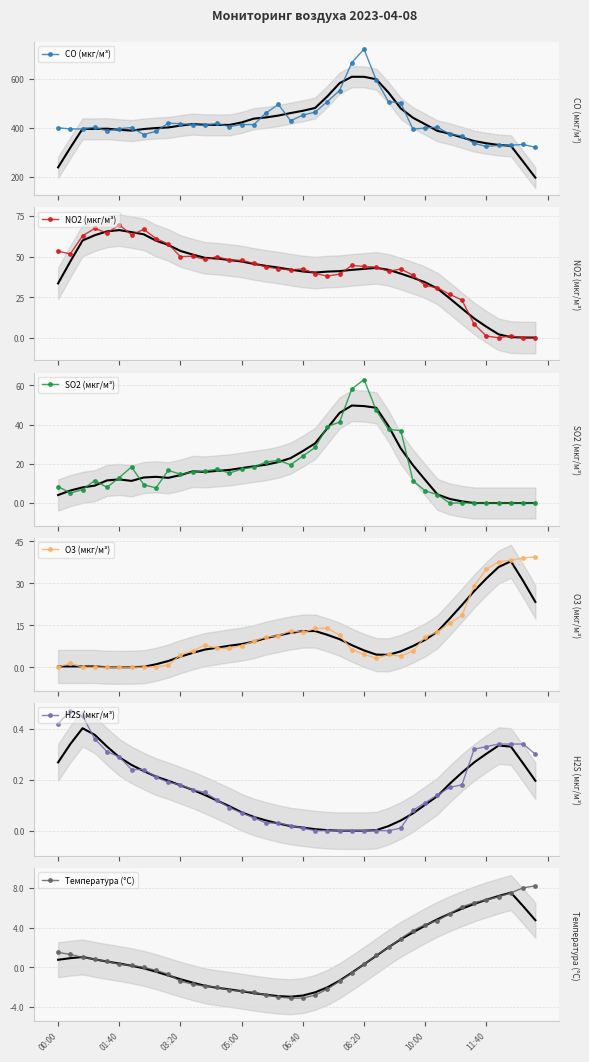

What is the minimum value for CO (мкг/м³)?

320.0